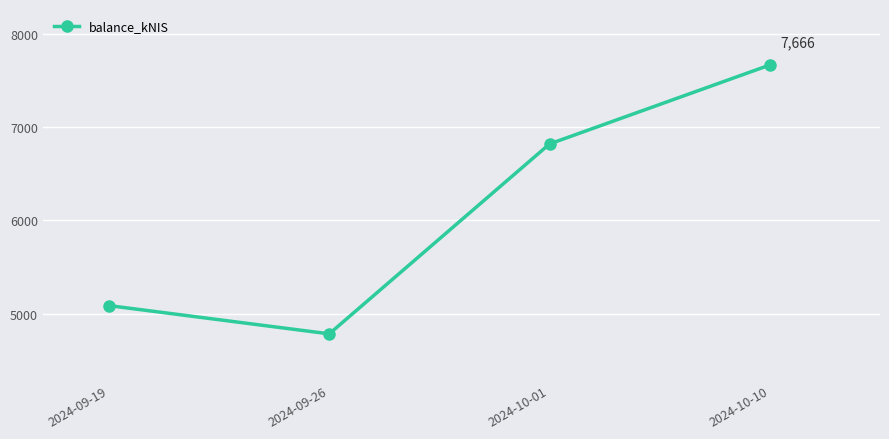

Approximately how many times larger is the value at 2024-10-10 compared to 2024-09-19?

1.5